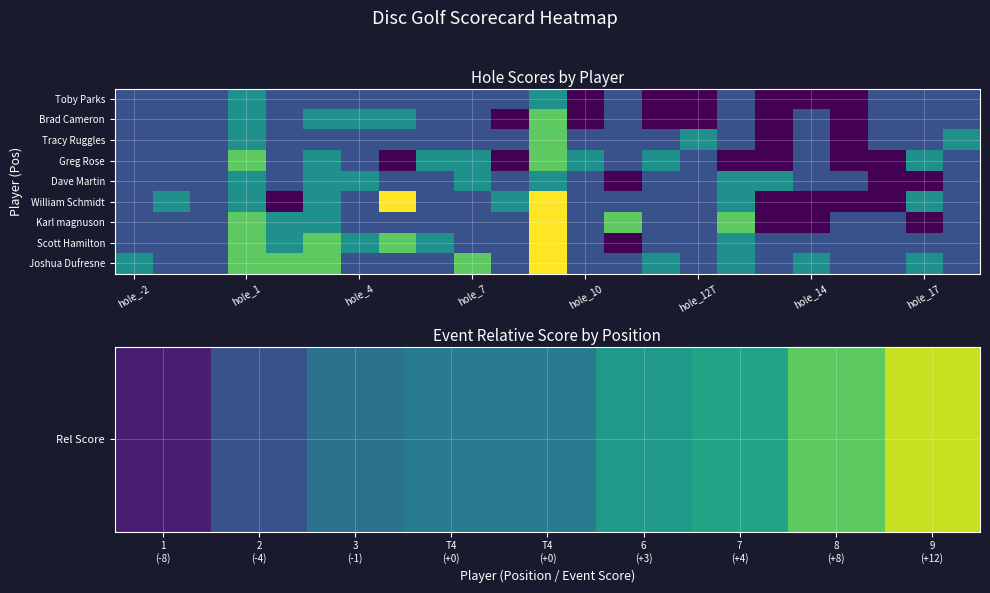

At which label does Toby Parks reach its minimum?

hole_10